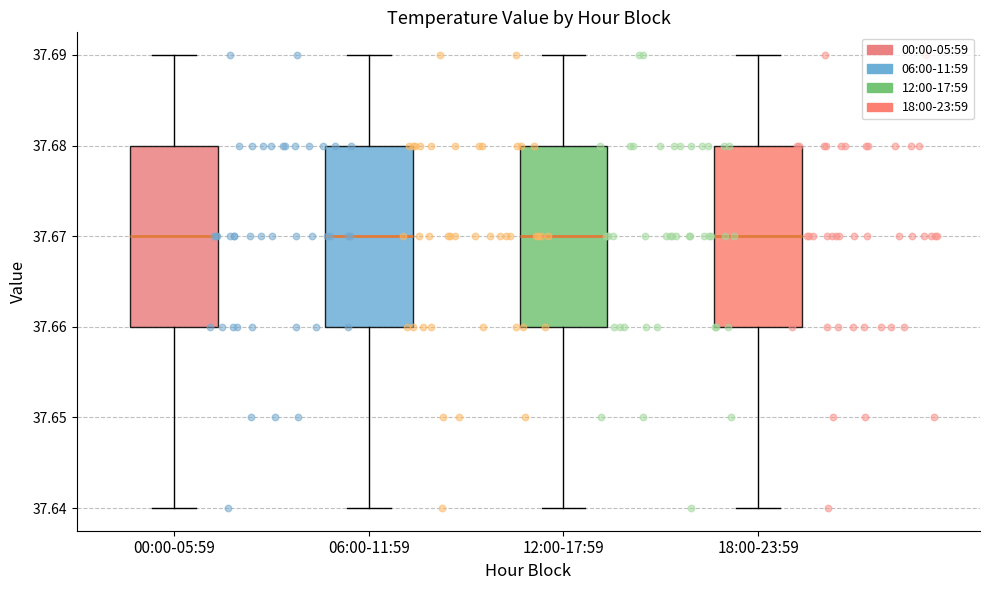

Reading left to right, transcribe this box plot: for each box, give where its median line is, the range the box spans, and where its two whiskers end, as read against the y-axis. The values are not printed on the chart, so give them approximately, as read against the axis.

00:00-05:59: median 37.67, box 37.66 to 37.68, whiskers 37.64 to 37.69
06:00-11:59: median 37.67, box 37.66 to 37.68, whiskers 37.64 to 37.69
12:00-17:59: median 37.67, box 37.66 to 37.68, whiskers 37.64 to 37.69
18:00-23:59: median 37.67, box 37.66 to 37.68, whiskers 37.64 to 37.69